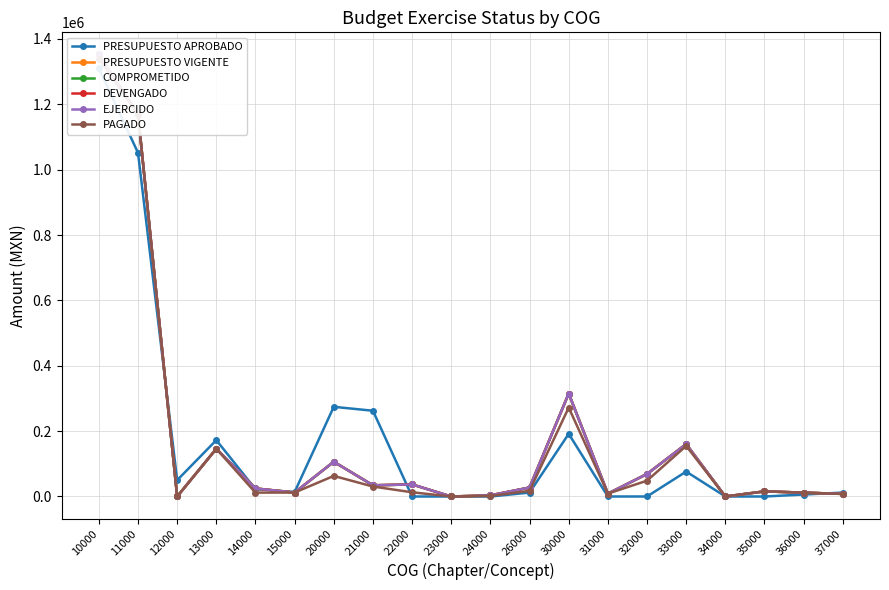

What are all the series names shown in the legend?

PRESUPUESTO APROBADO, PRESUPUESTO VIGENTE, COMPROMETIDO, DEVENGADO, EJERCIDO, PAGADO